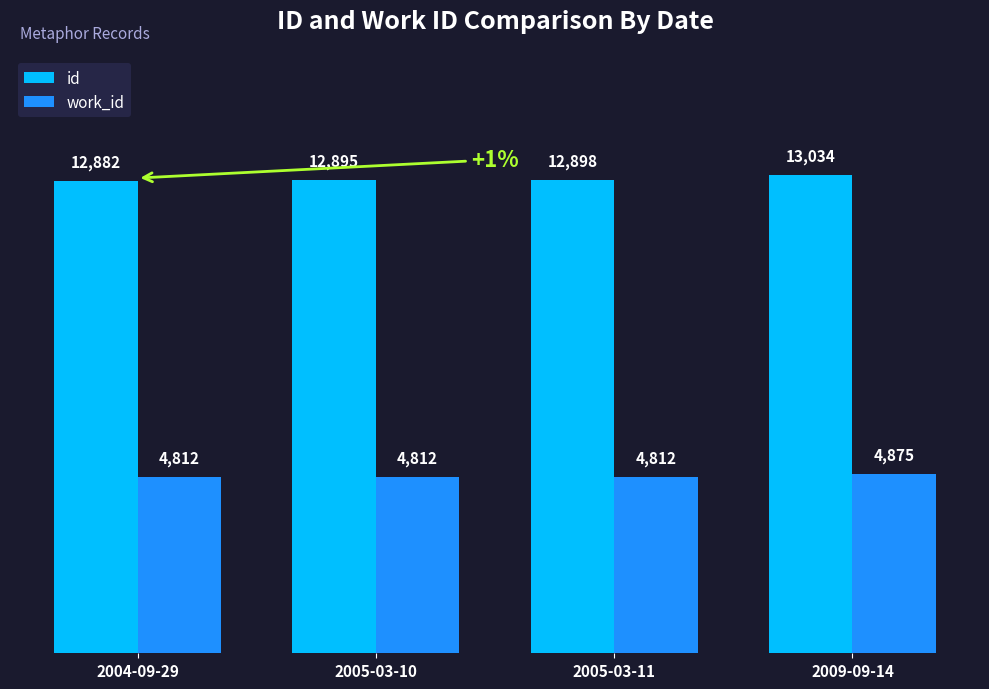

What are all the series names shown in the legend?

id, work_id